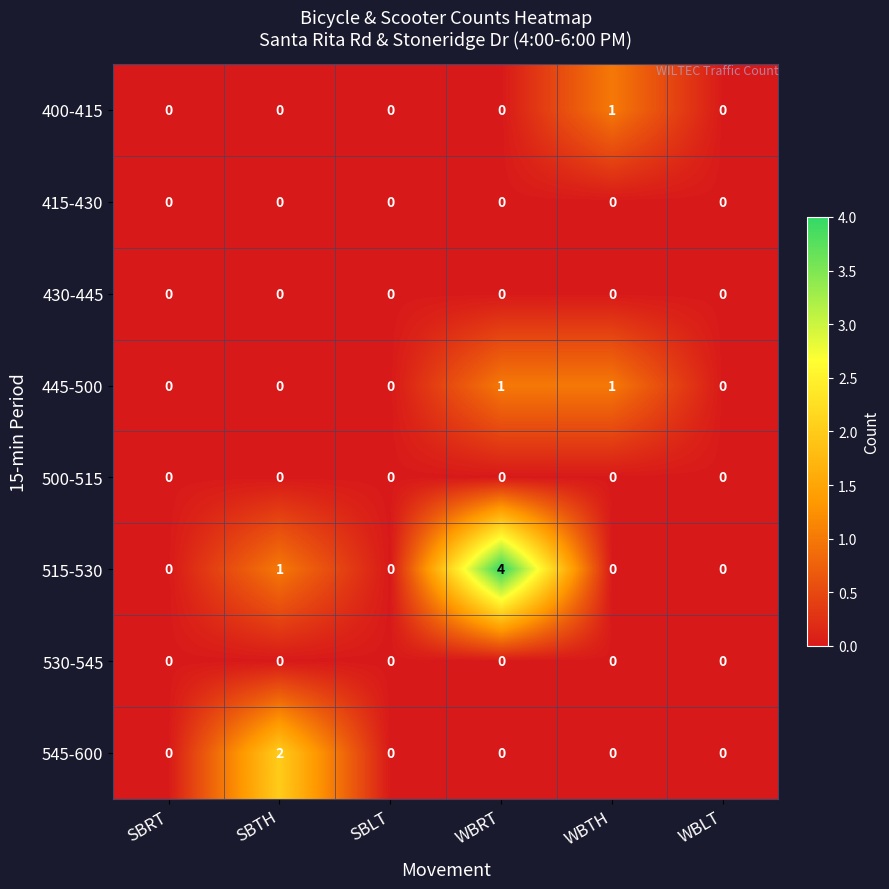

True or false: 530-545 has a value of 0 at SBRT.

True